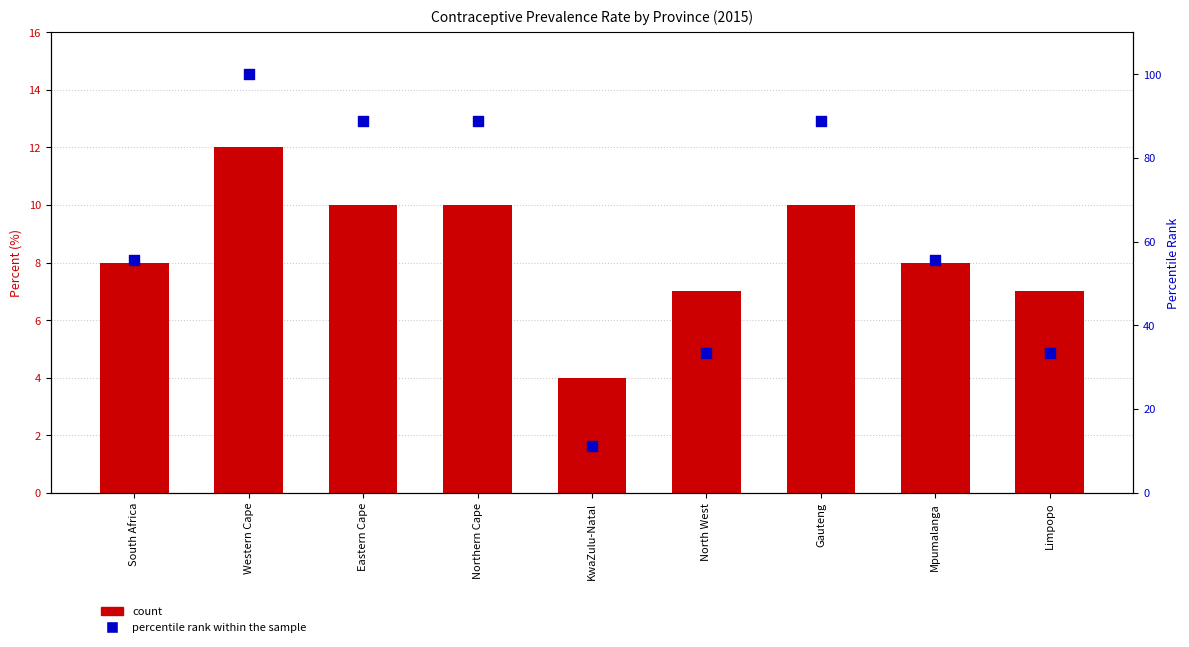

Which series reaches the maximum Y coordinate?

percentile rank within the sample